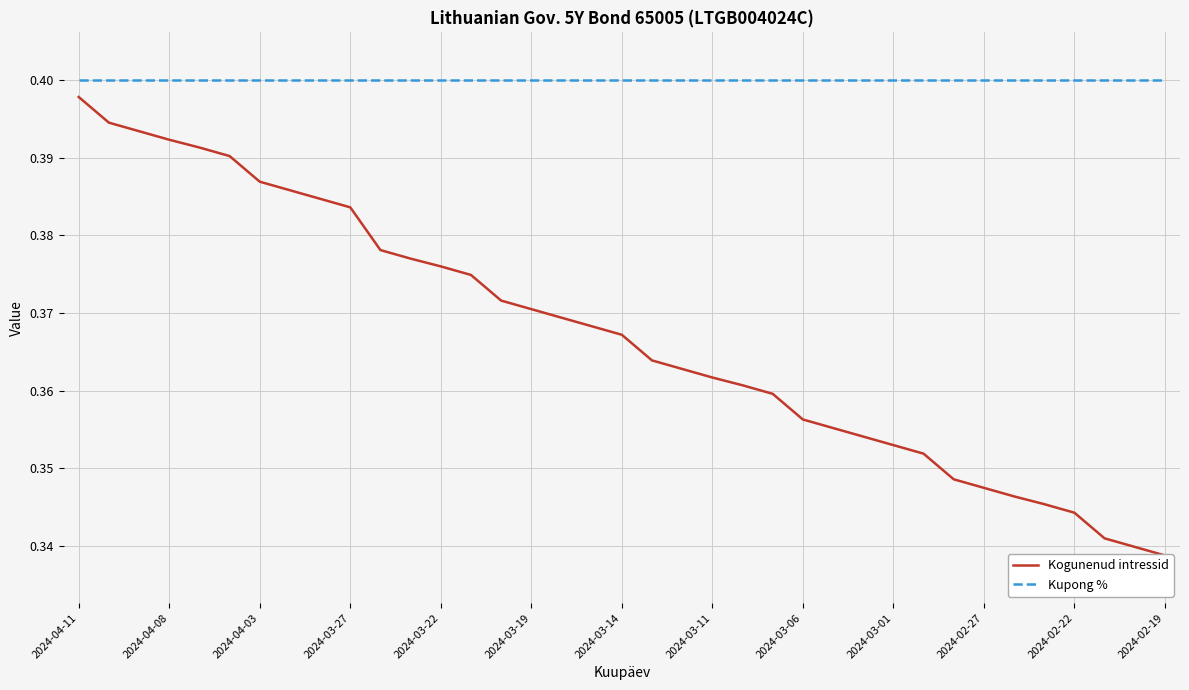

Which category has the highest value across all series?

2024-04-11